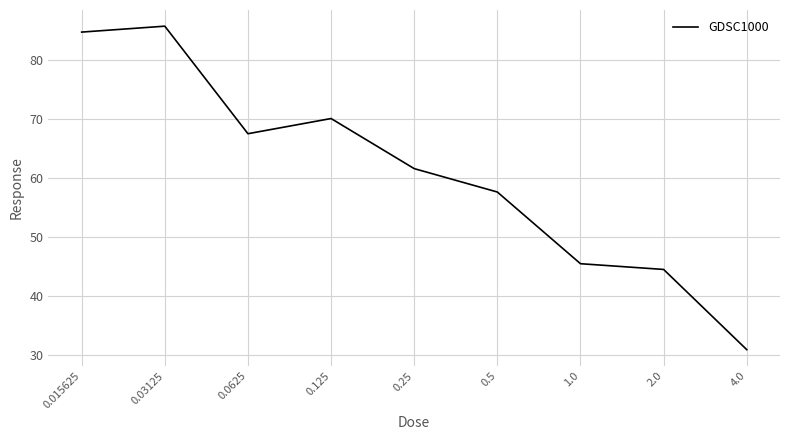

What is the greatest value displayed?

85.8